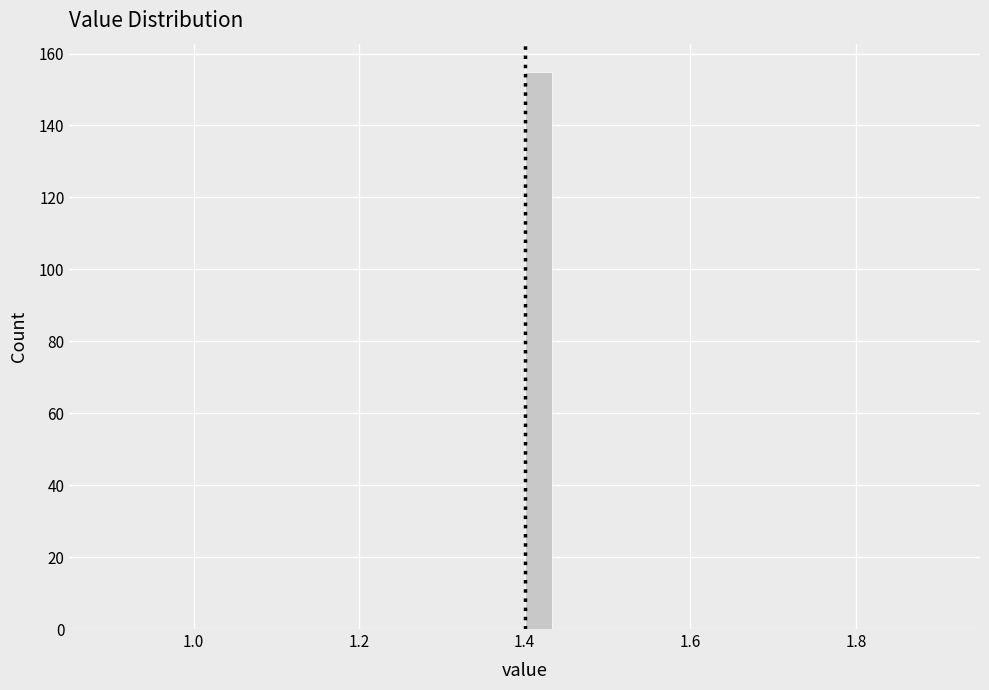

Read against the x-axis, roughly where is the centre of the tallest bar?

1.42